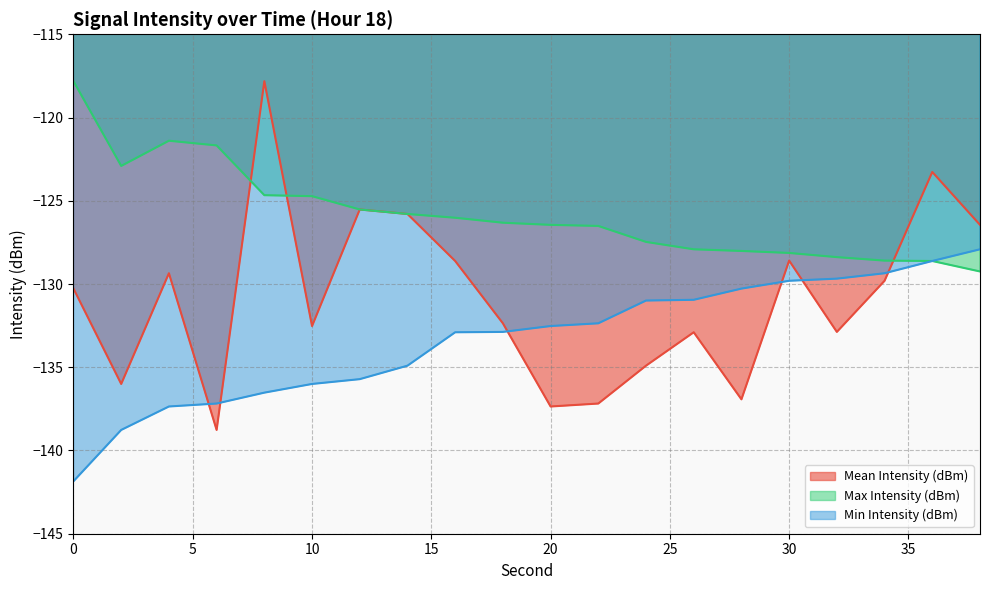

What is the sum of all Min Intensity (dBm) values?

-2666.6